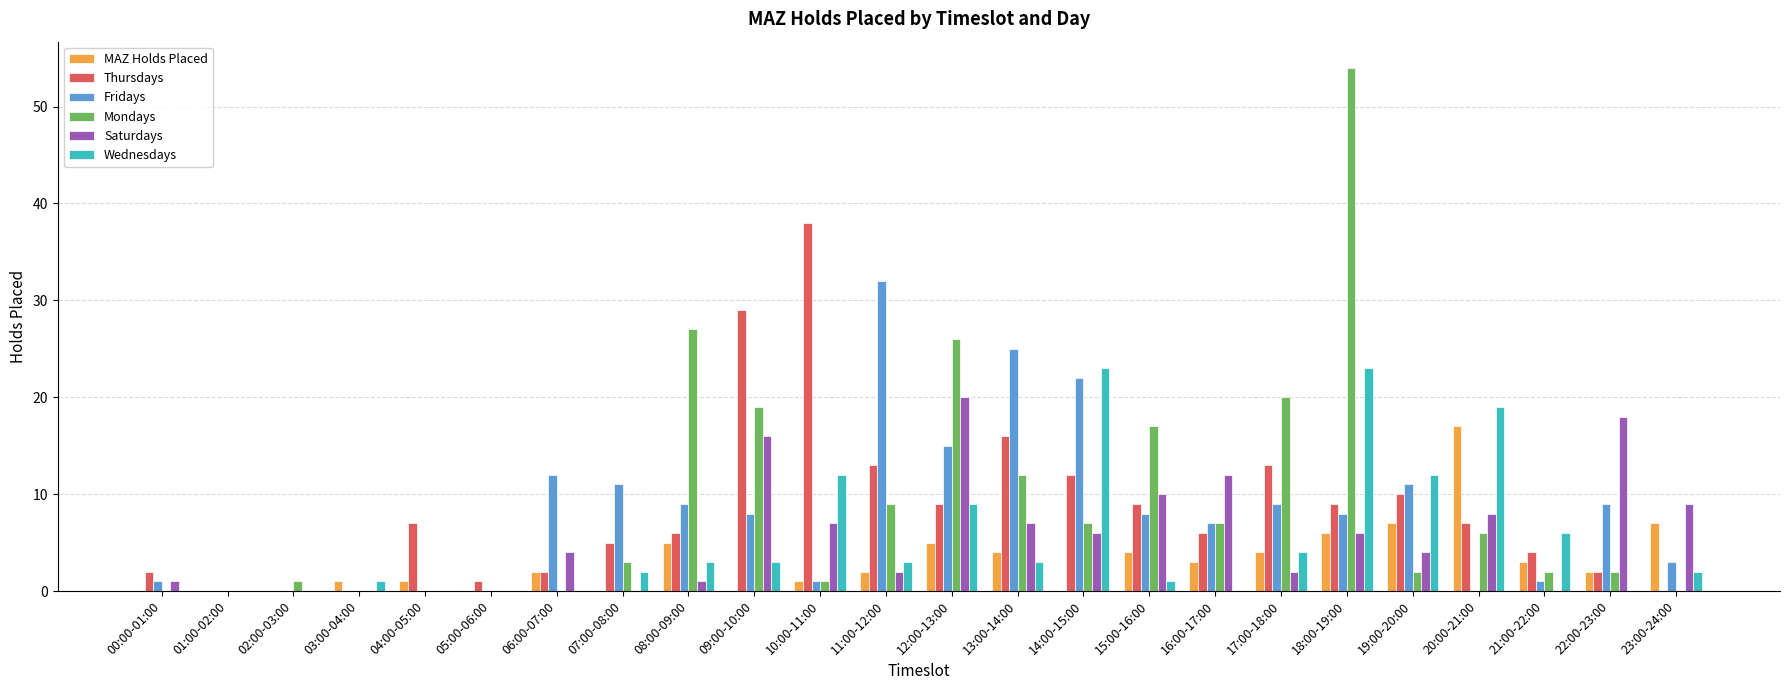

Is the value of Wednesdays at 20:00-21:00 greater than the value of MAZ Holds Placed at 16:00-17:00?

Yes